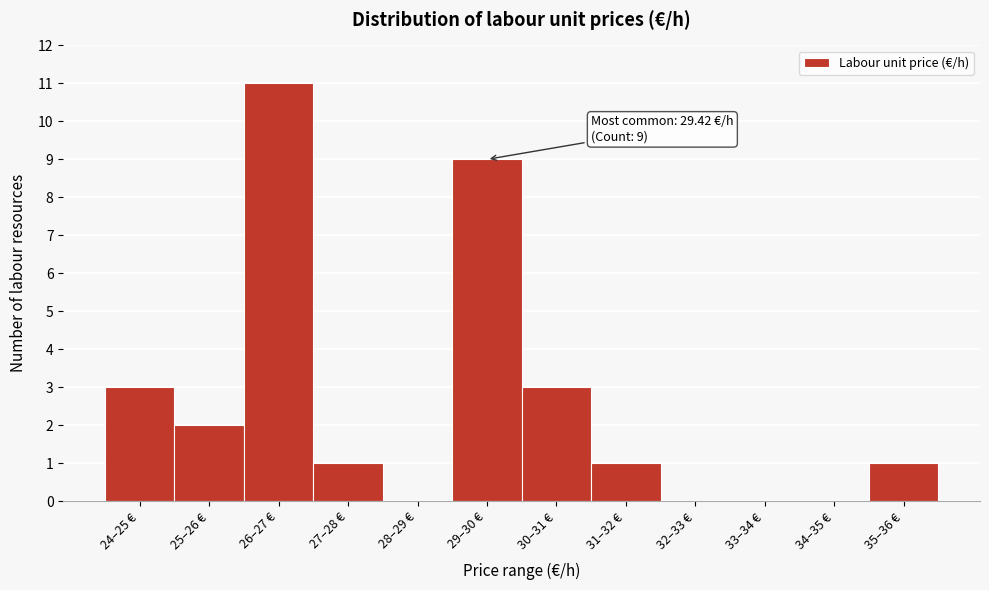

Reading left to right, extract all data points from this chart.

24–25 €=3	25–26 €=2	26–27 €=11	27–28 €=1	28–29 €=0	29–30 €=9	30–31 €=3	31–32 €=1	32–33 €=0	33–34 €=0	34–35 €=0	35–36 €=1